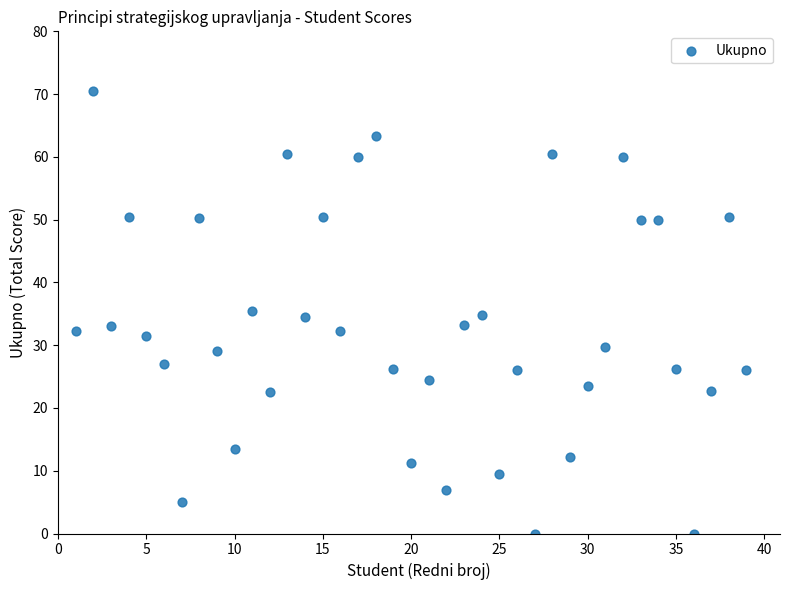

What is the range of X values (max minus min)?

38.0